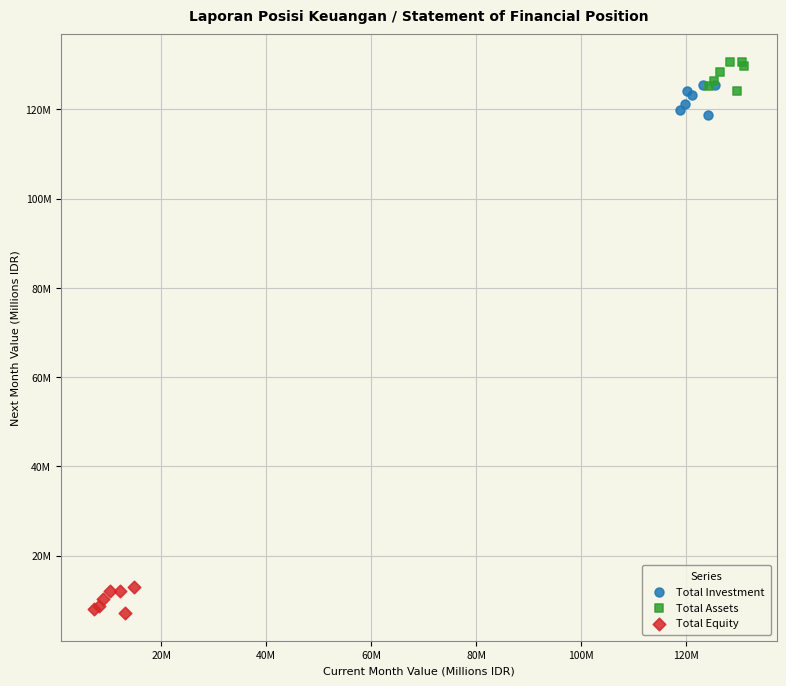

Which series contains the highest Y value?

Total Assets